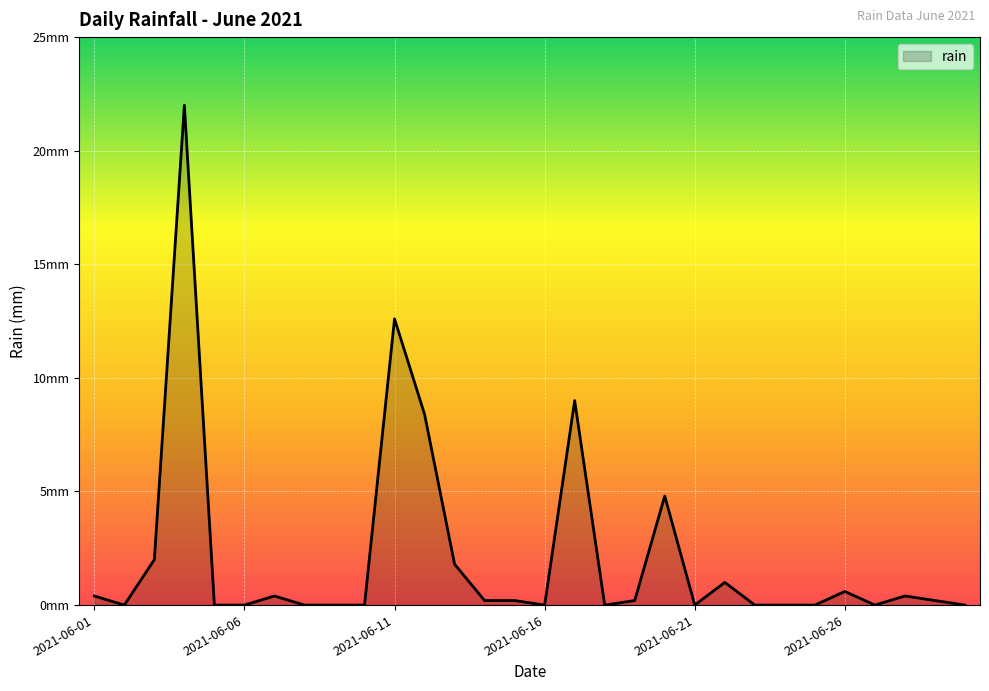

Rank the categories by value from lowest to highest.

2021-06-02, 2021-06-05, 2021-06-06, 2021-06-08, 2021-06-09, 2021-06-10, 2021-06-16, 2021-06-18, 2021-06-21, 2021-06-23, 2021-06-24, 2021-06-25, 2021-06-27, 2021-06-30, 2021-06-14, 2021-06-15, 2021-06-19, 2021-06-29, 2021-06-01, 2021-06-07, 2021-06-28, 2021-06-26, 2021-06-22, 2021-06-13, 2021-06-03, 2021-06-20, 2021-06-12, 2021-06-17, 2021-06-11, 2021-06-04